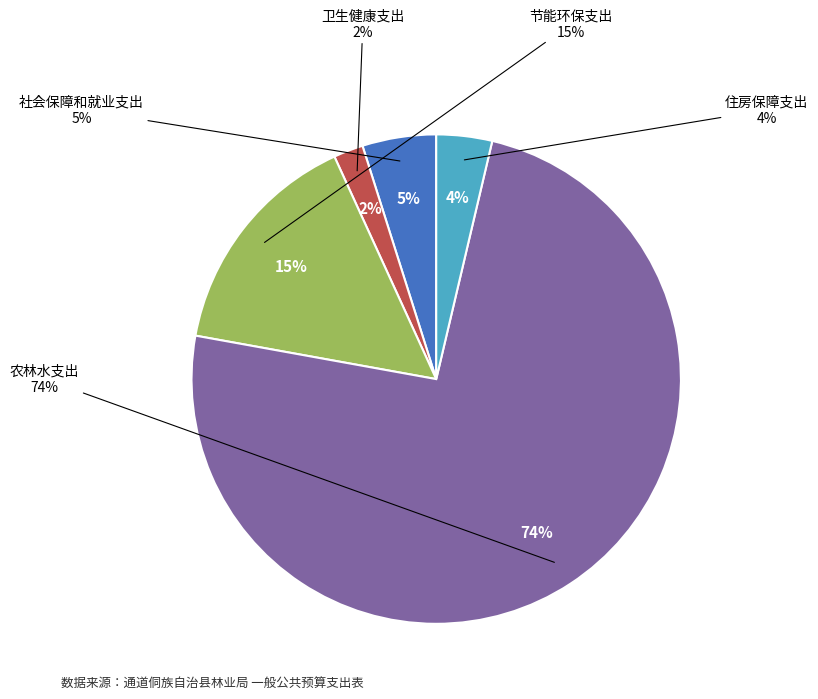

What percentage is the 社会保障和就业支出 slice, to the nearest percent?

5%